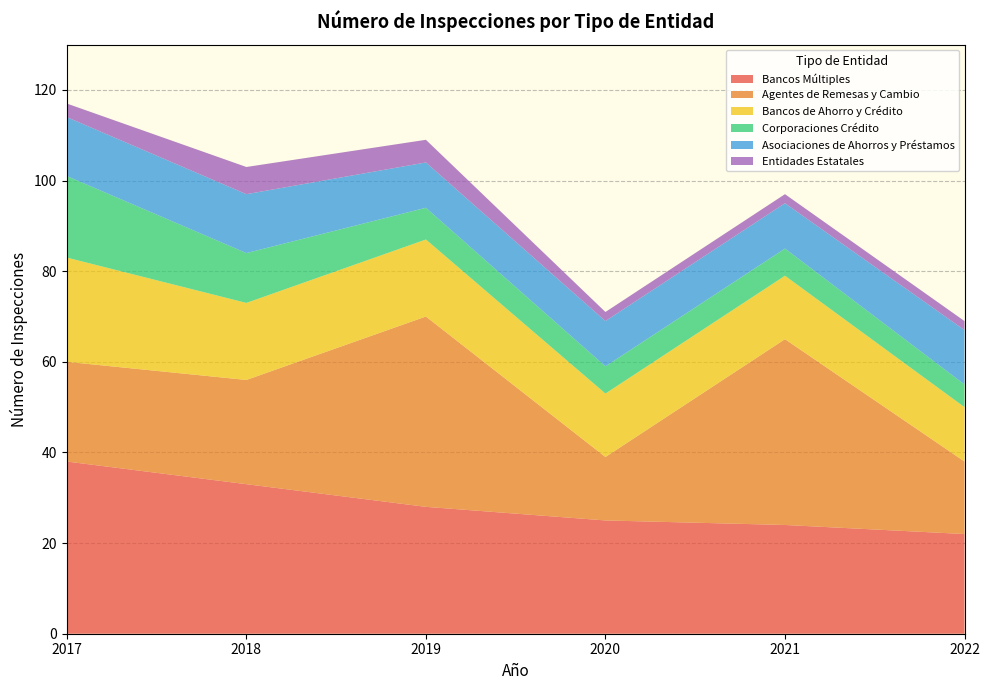

Reading right to left, extract all data points from this chart.

Bancos Múltiples: 2022=22	2021=24	2020=25	2019=28	2018=33	2017=38
Agentes de Remesas y Cambio: 2022=16	2021=41	2020=14	2019=42	2018=23	2017=22
Bancos de Ahorro y Crédito: 2022=12	2021=14	2020=14	2019=17	2018=17	2017=23
Corporaciones Crédito: 2022=5	2021=6	2020=6	2019=7	2018=11	2017=18
Asociaciones de Ahorros y Préstamos: 2022=12	2021=10	2020=10	2019=10	2018=13	2017=13
Entidades Estatales: 2022=2	2021=2	2020=2	2019=5	2018=6	2017=3